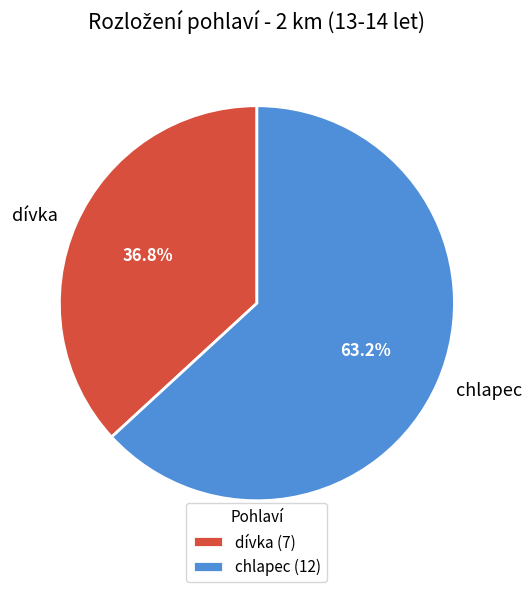

Rank the categories by value from lowest to highest.

dívka, chlapec